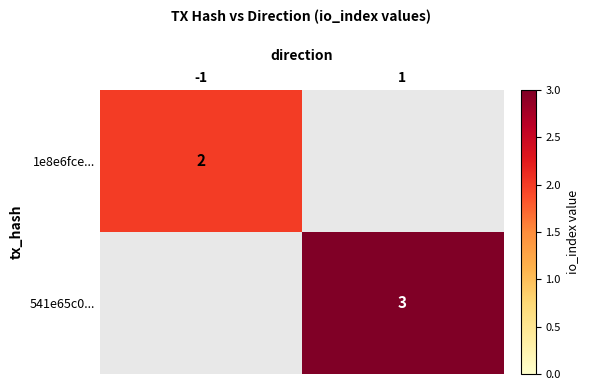

The 541e65c0... series shows 4 at 1. True or false?

False